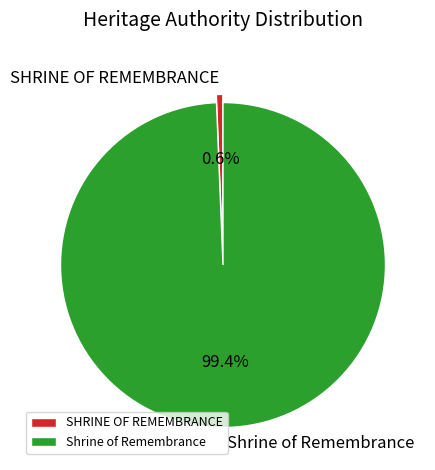

Which has a higher value, SHRINE OF REMEMBRANCE or Shrine of Remembrance?

Shrine of Remembrance